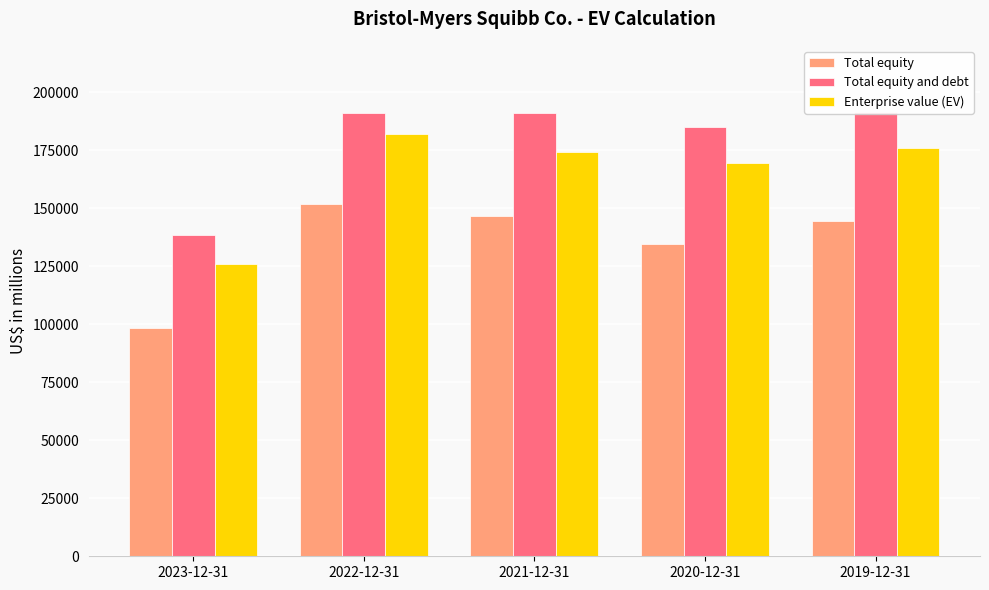

Count the number of data series in this chart.

3